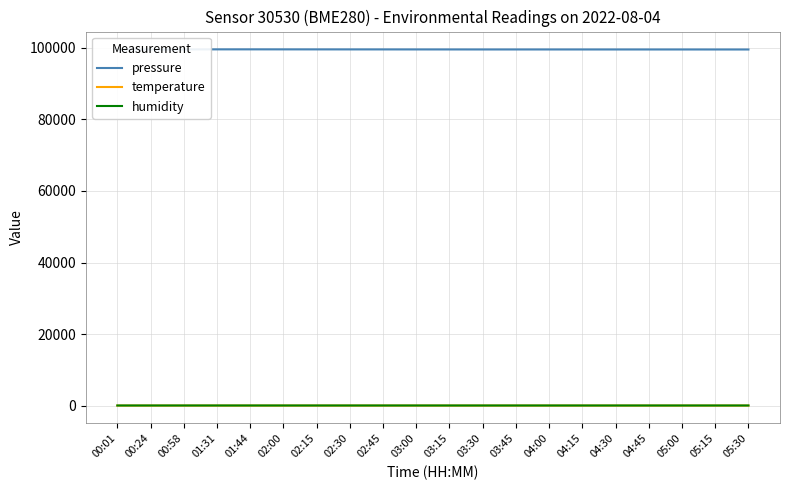

What is the greatest value displayed?

99572.9